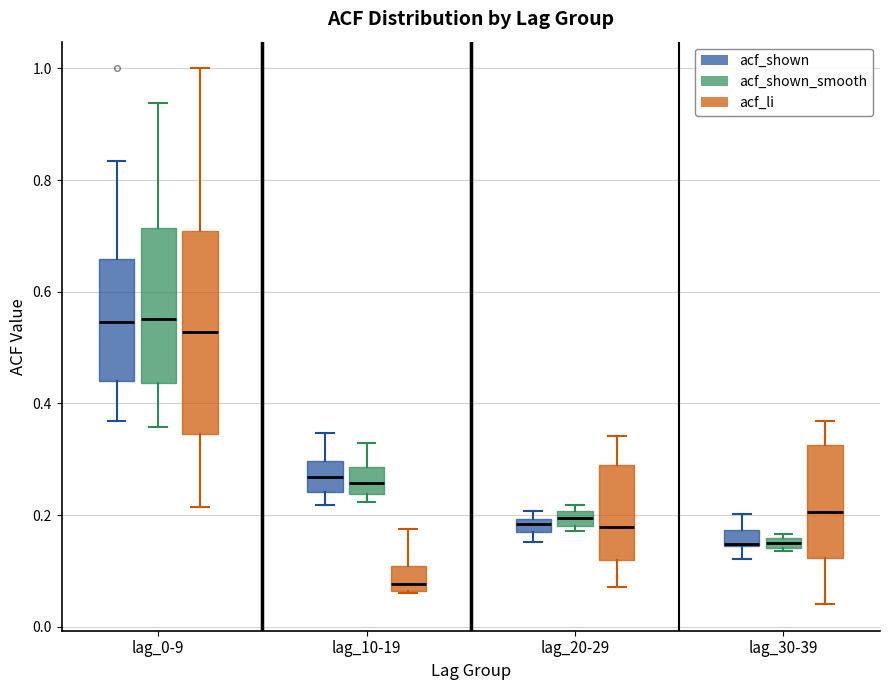

Where is the lower edge of the box for lag_30-39 (acf_shown_smooth) on the y-axis? The values are not printed on the chart, so give them approximately, as read against the axis.

0.14